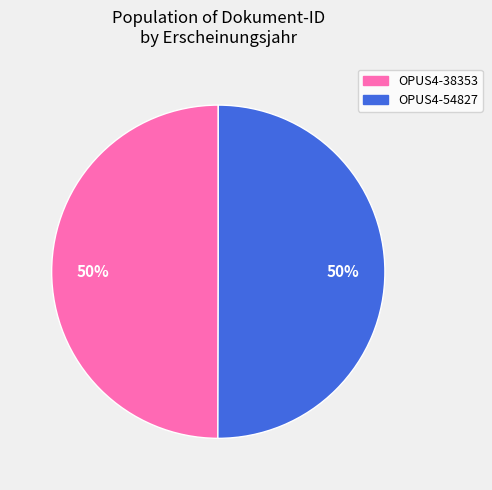

Approximately how many times larger is the value at OPUS4-54827 compared to OPUS4-38353?

1.0